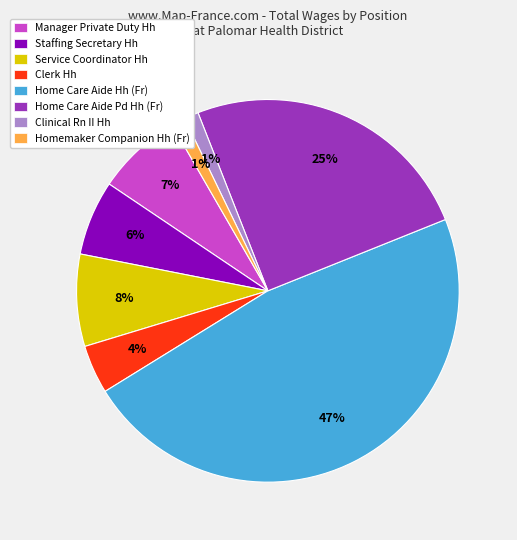

Approximately how many times larger is the value at Staffing Secretary Hh compared to Manager Private Duty Hh?

0.9